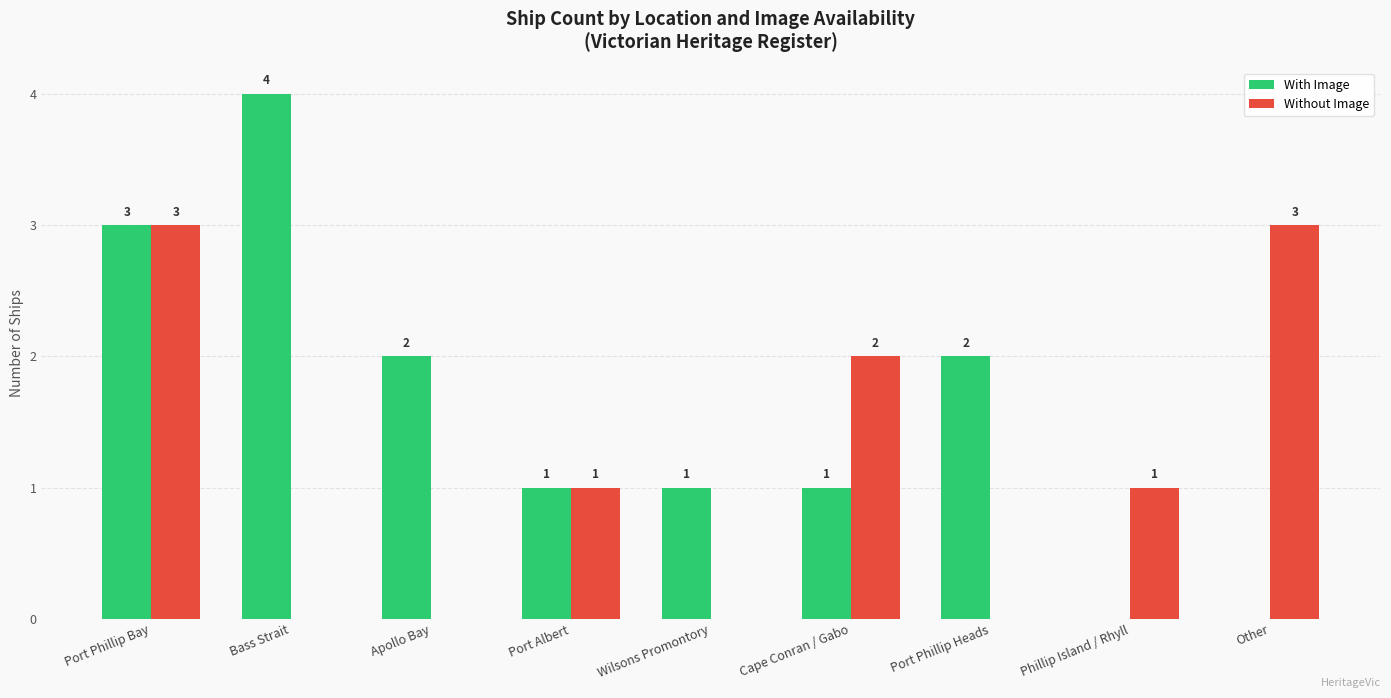

Which series changed the most between Wilsons Promontory and Port Phillip Heads?

With Image